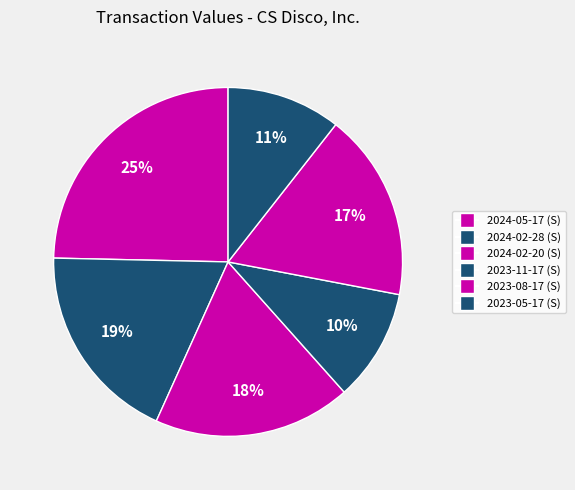

Is there a majority slice in this chart?

No